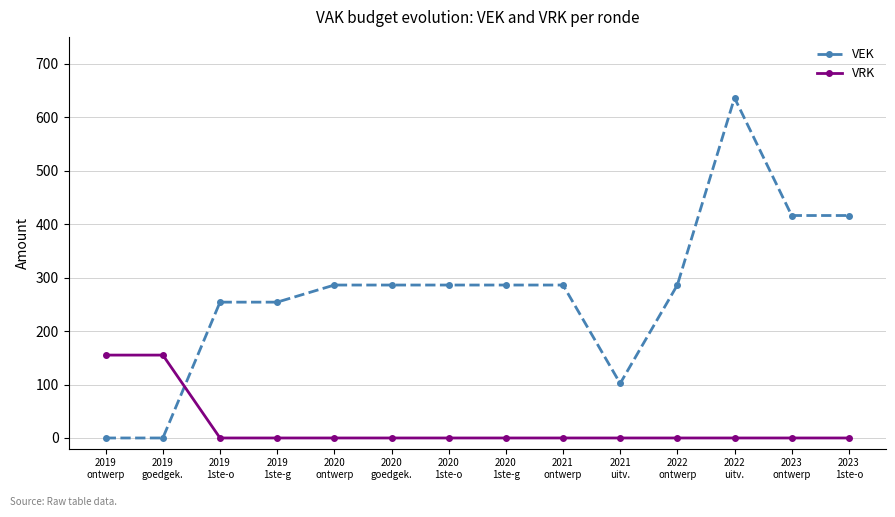

What is the highest value of the VRK series?

155